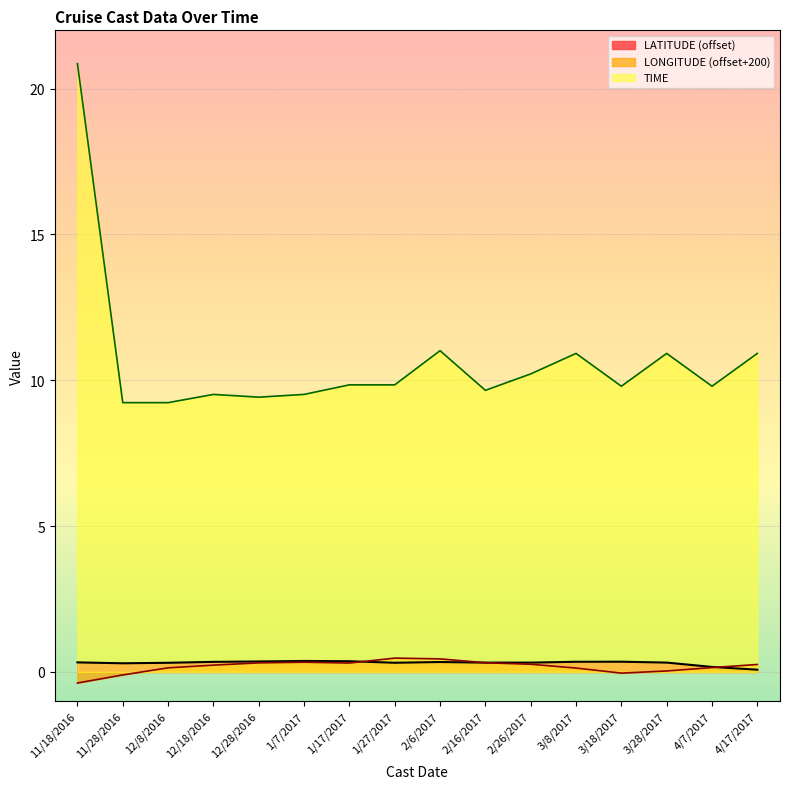

What is the sum of all TIME values?

170.7